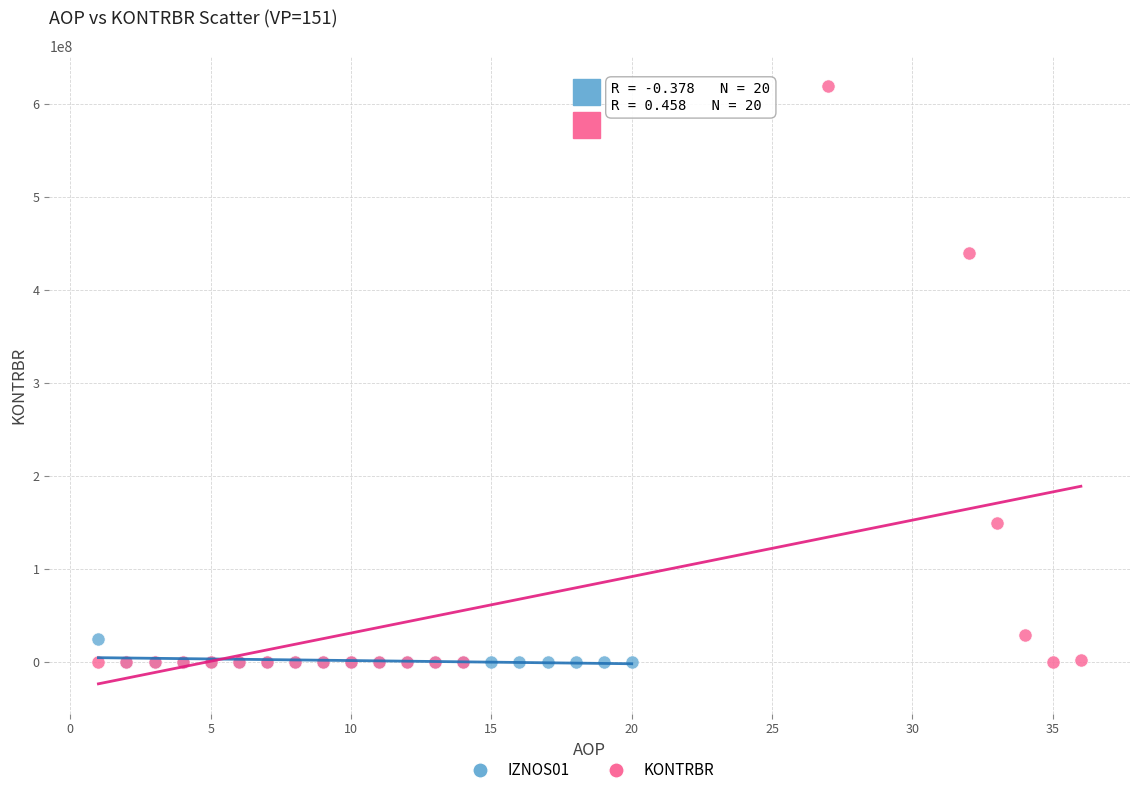

What are all the series names shown in the legend?

IZNOS01, KONTRBR